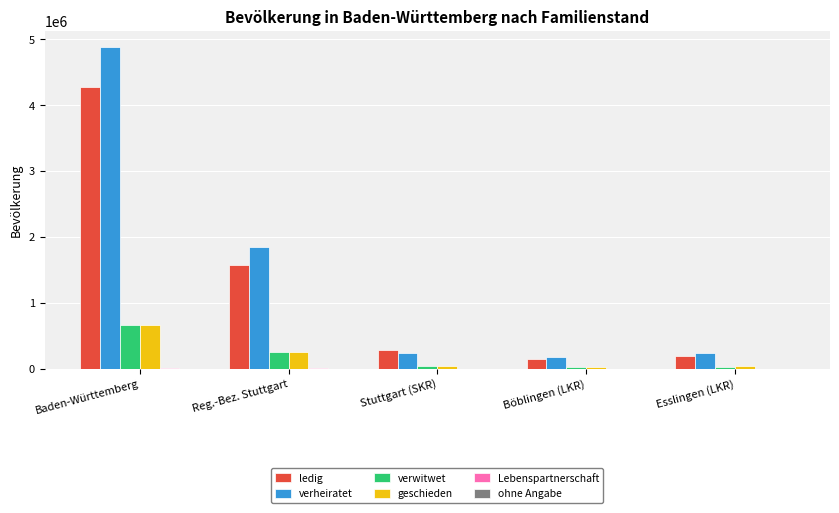

At which category does the chart reach its peak across all series?

Baden-Württemberg